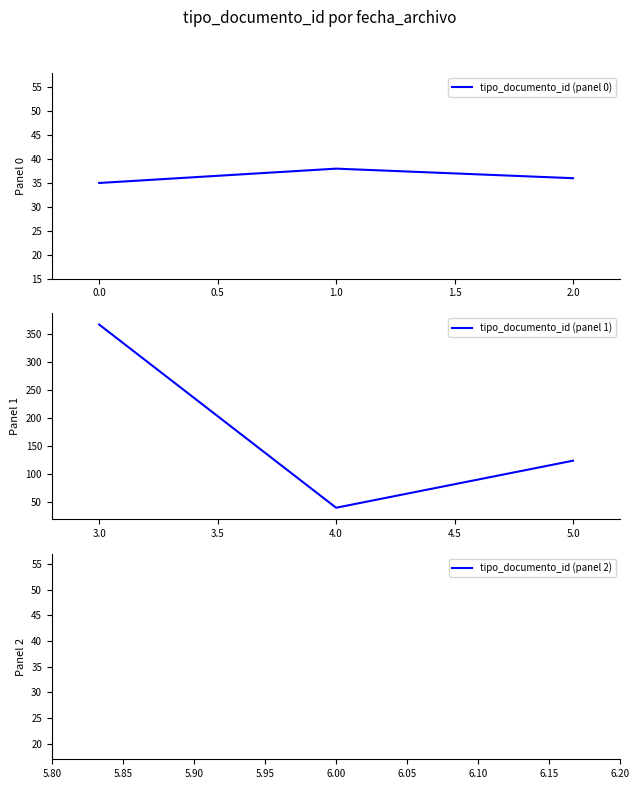

Is it true that tipo_documento_id (panel 0) equals 49 at 0.0?

False